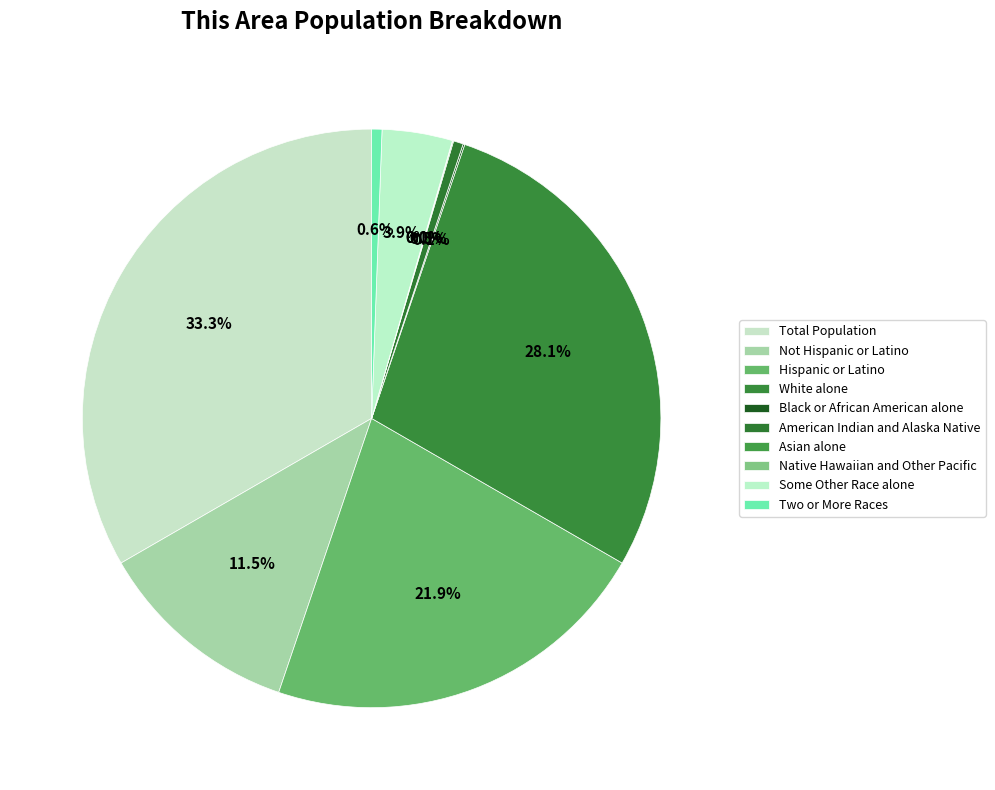

True or false: Some Other Race alone accounts for 4% of the total.

True